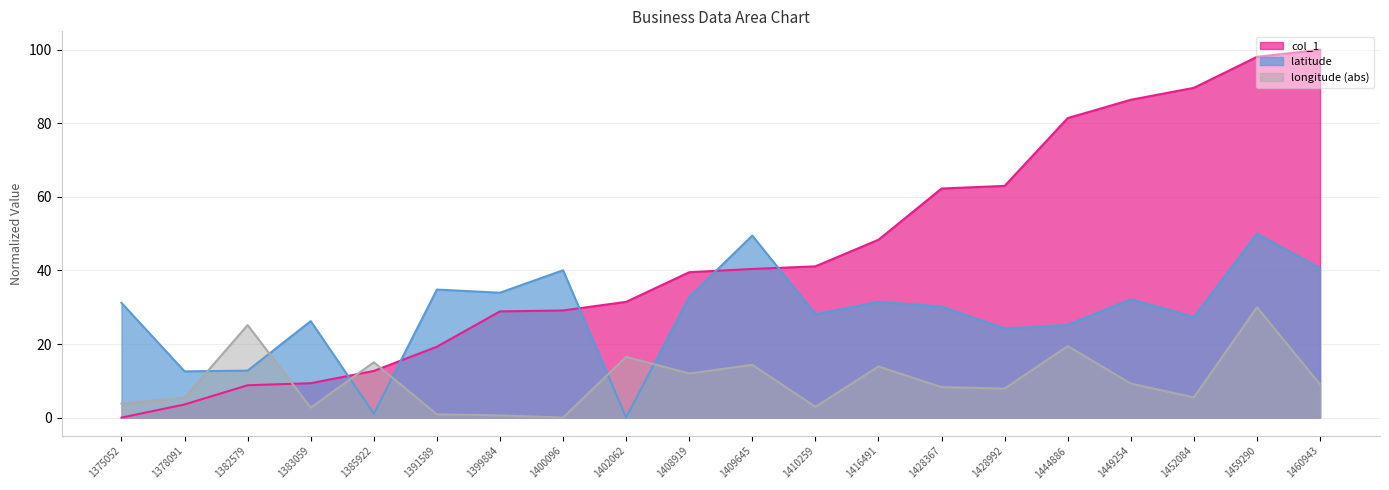

How many values in the col_1 series are below 40?

10